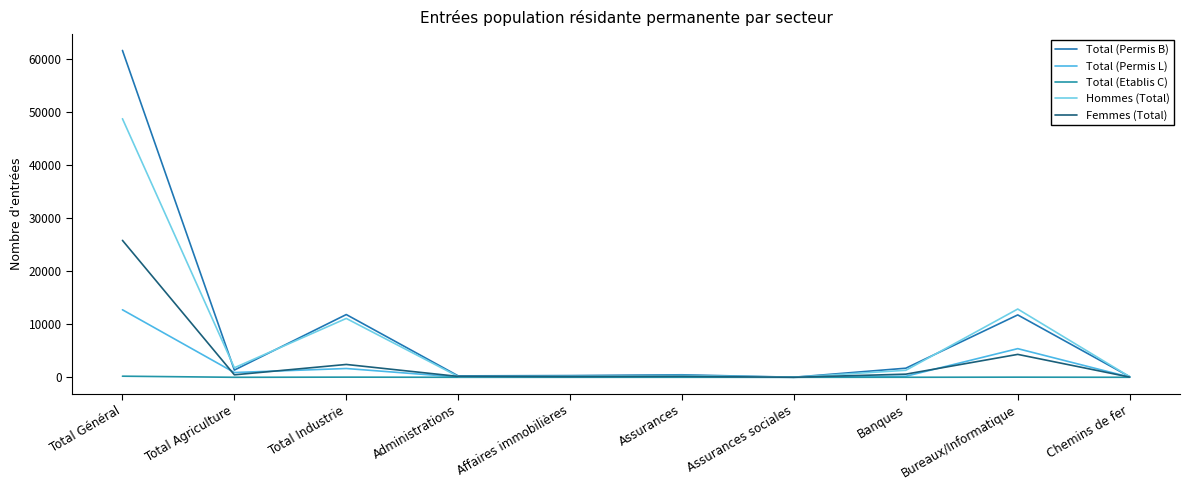

Is the value of Total (Permis L) at Assurances sociales greater than the value of Hommes (Total) at Total Général?

No